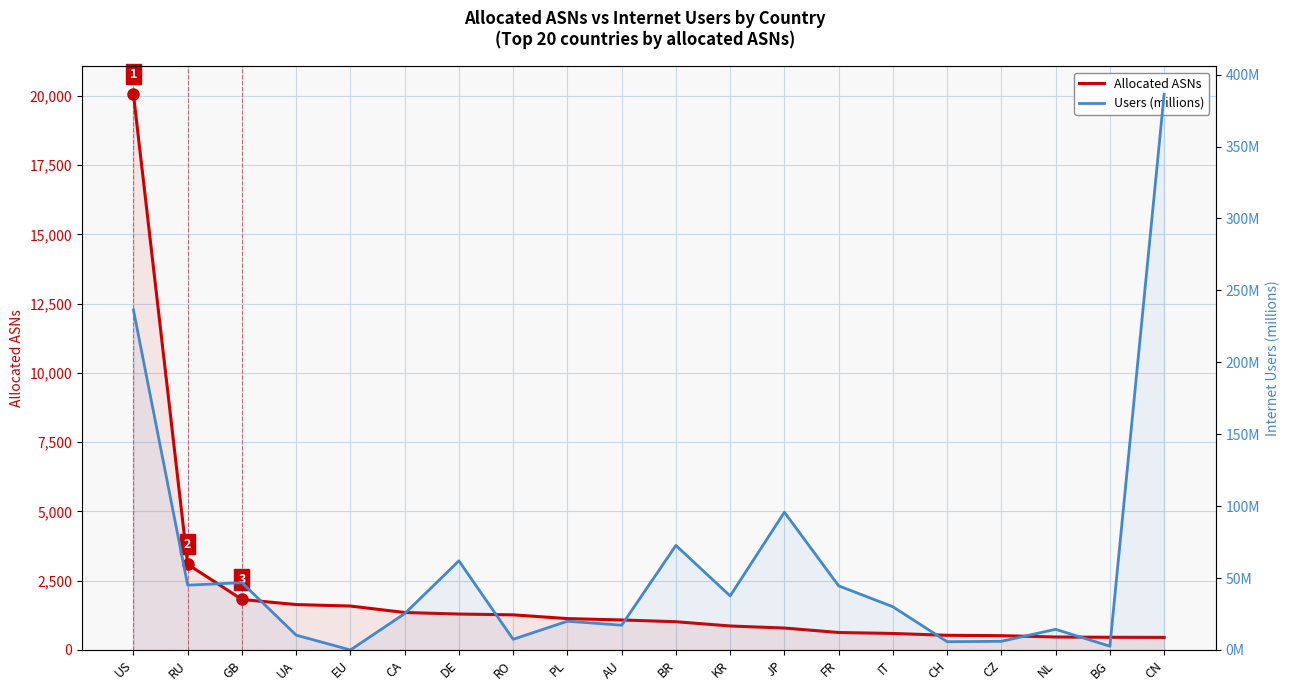

Which series has the largest total across all categories?

Allocated ASNs